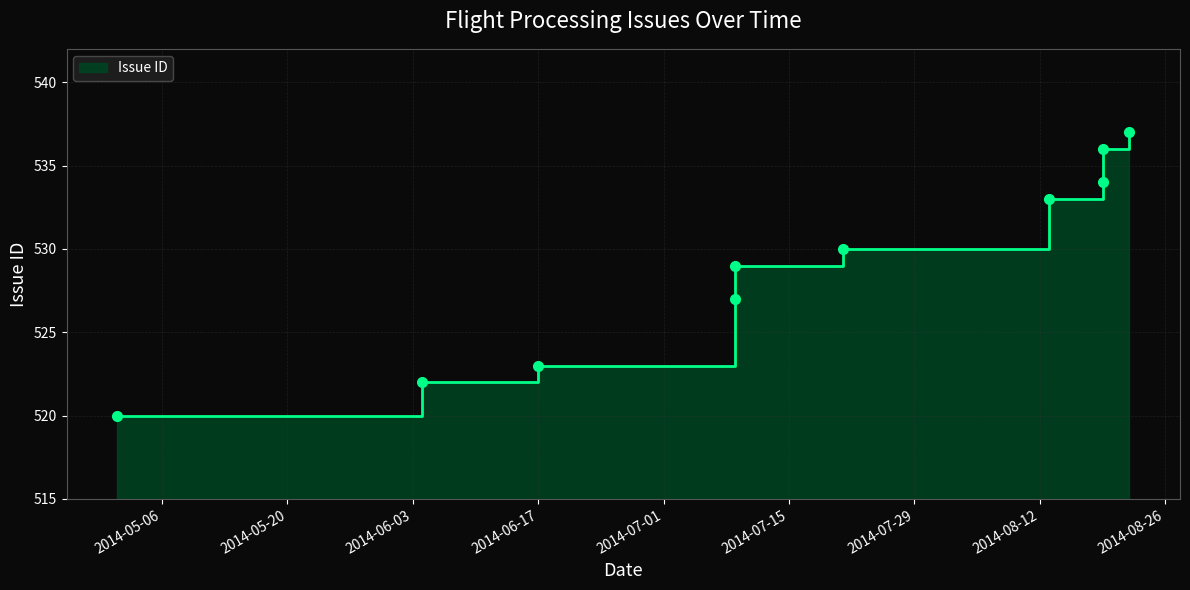

What is the label of the 8th point from the left?

2014-08-19